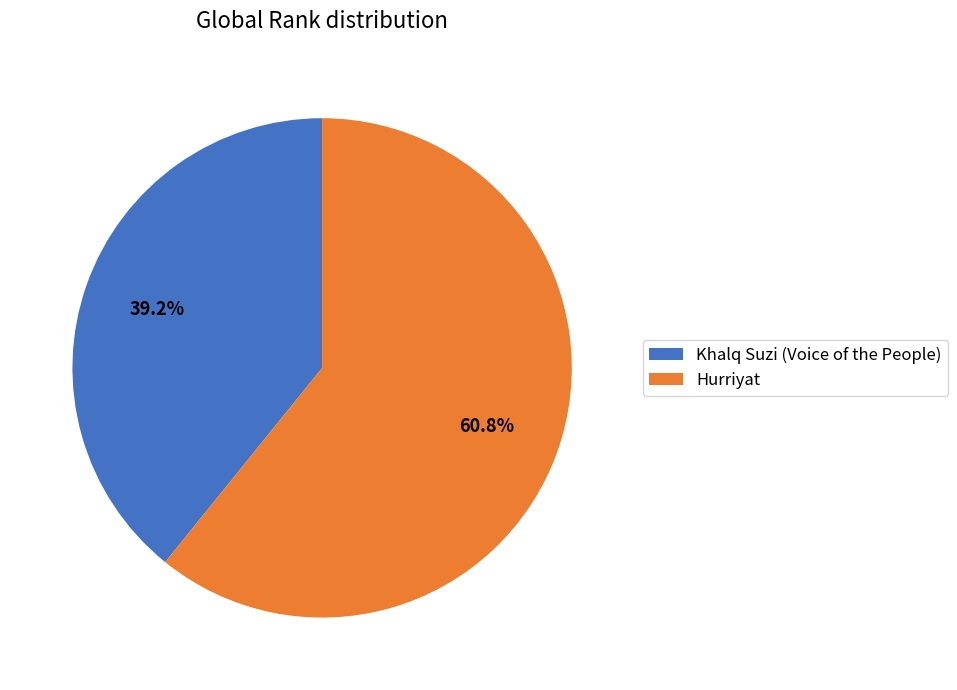

Which slice is the largest?

Hurriyat